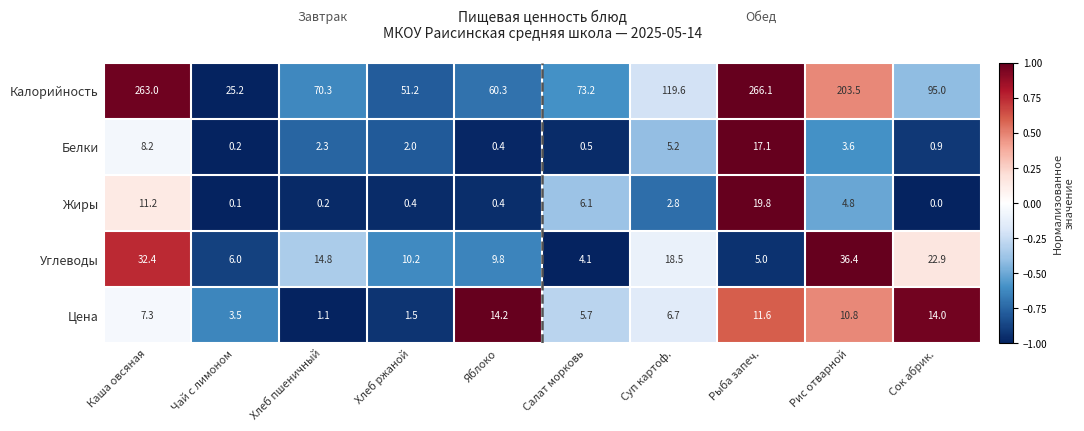

How many data points does each series have?

10